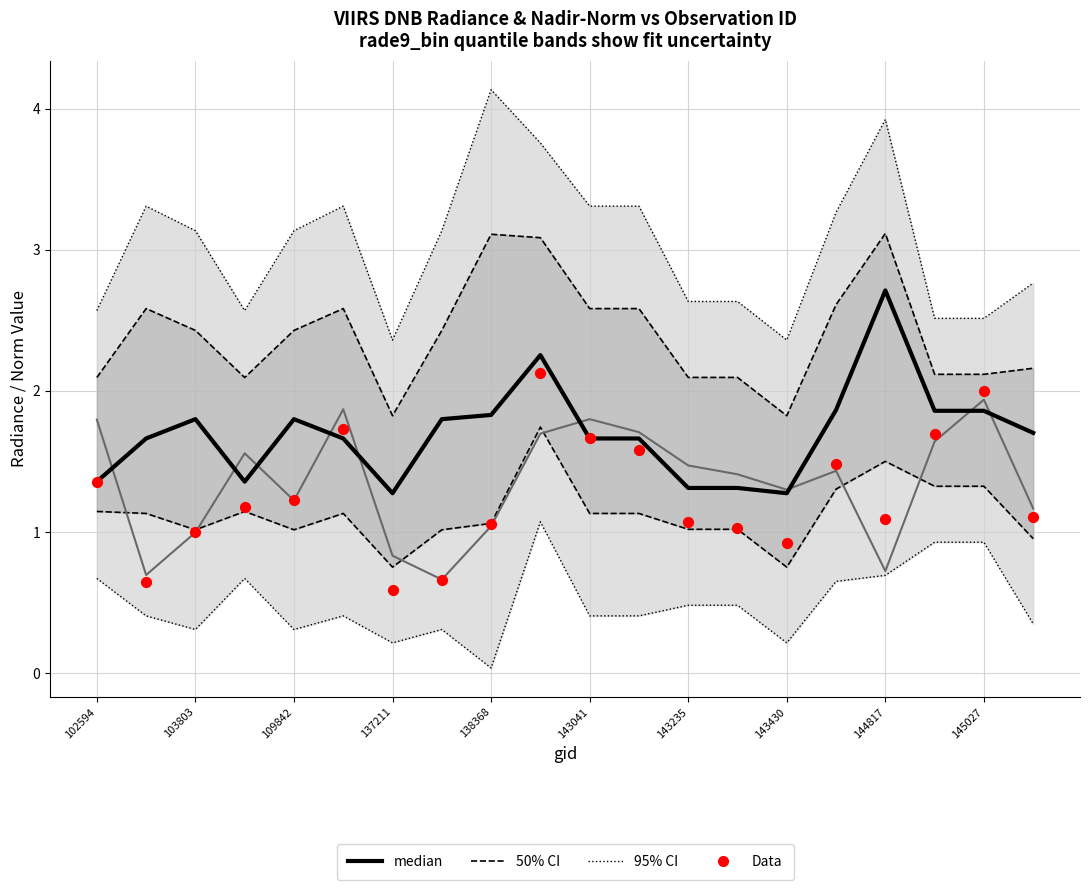

At how many categories does at least one series exceed 1?

20